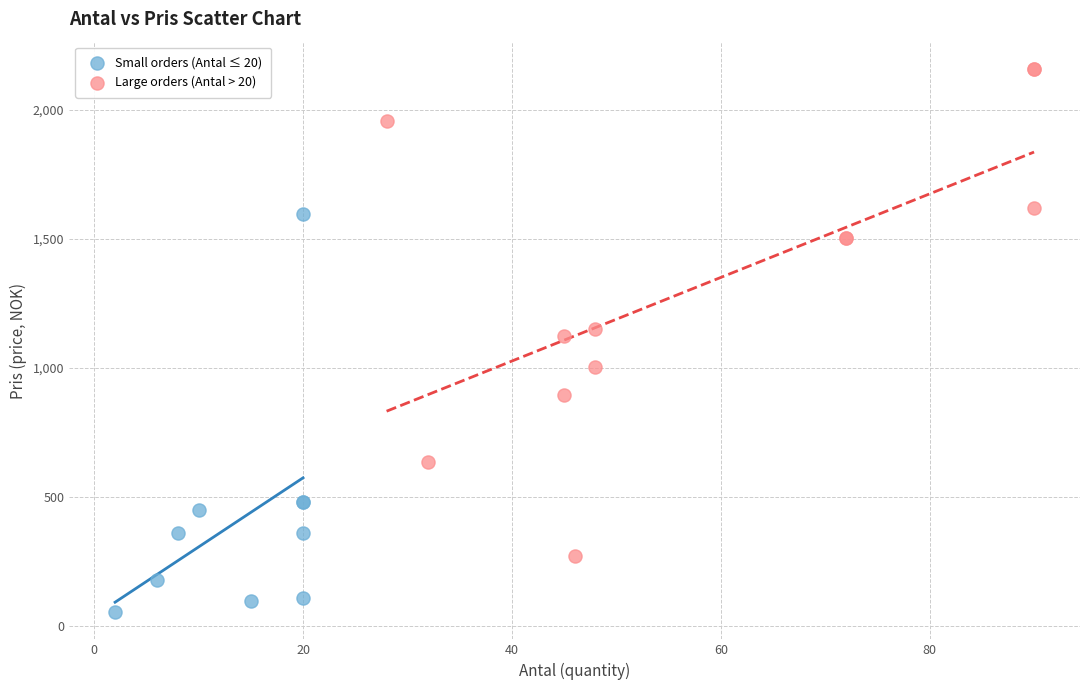

Which series has the largest Y range (max minus min)?

Large orders (Antal > 20)